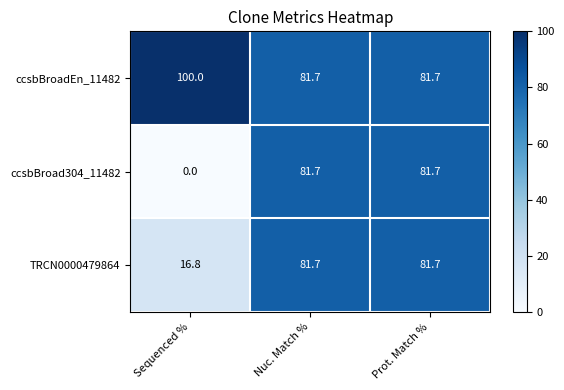

What is the total value across all series at Prot. Match %?

245.1